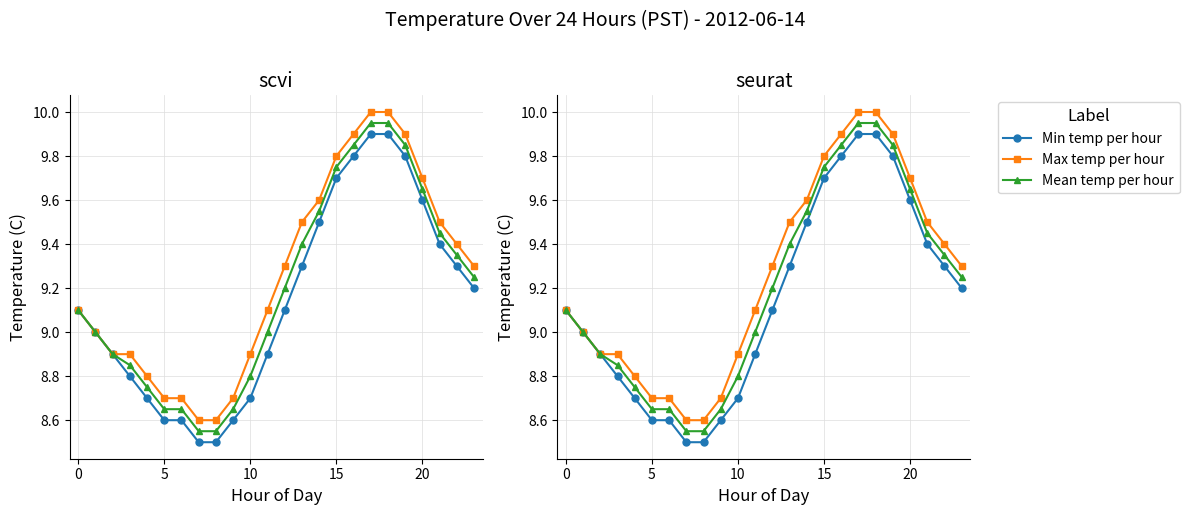

Between 12 and 23, which series saw the biggest shift?

Min temp per hour